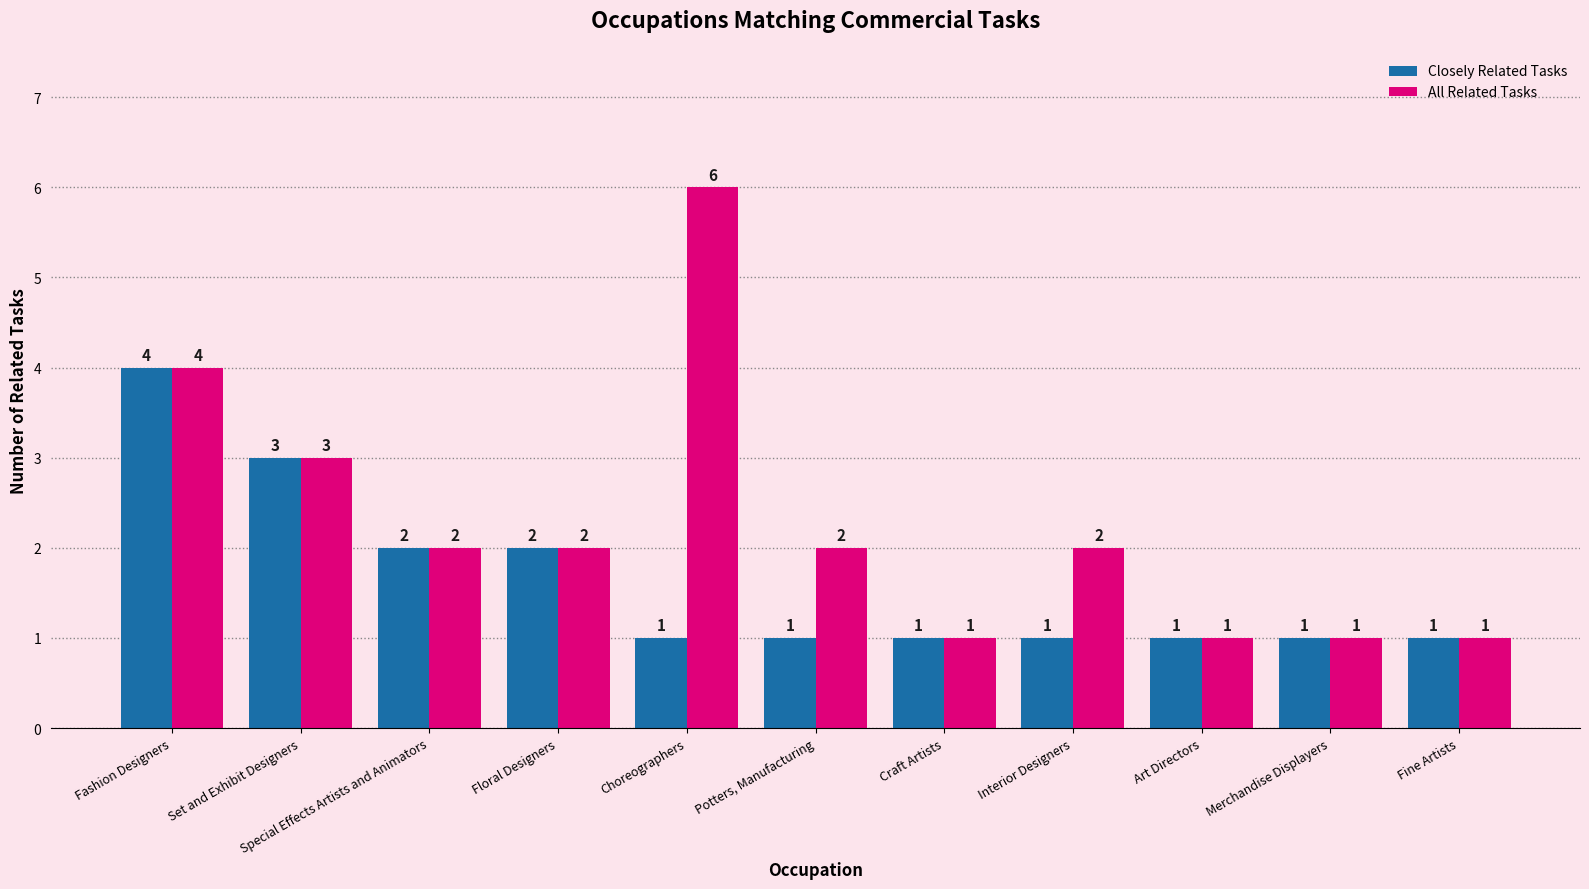

Count the All Related Tasks values in the range 1 to 3.

9